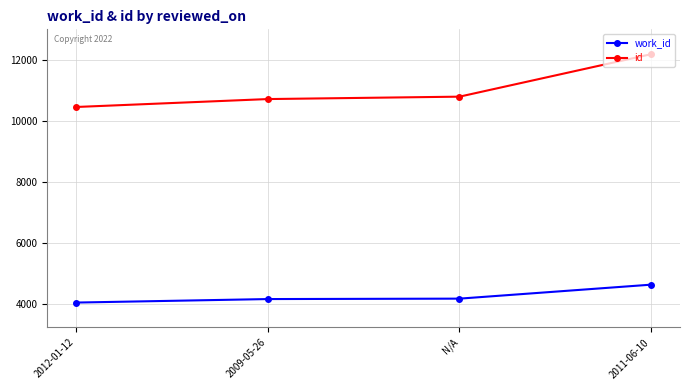

How many categories are shown in the chart?

4